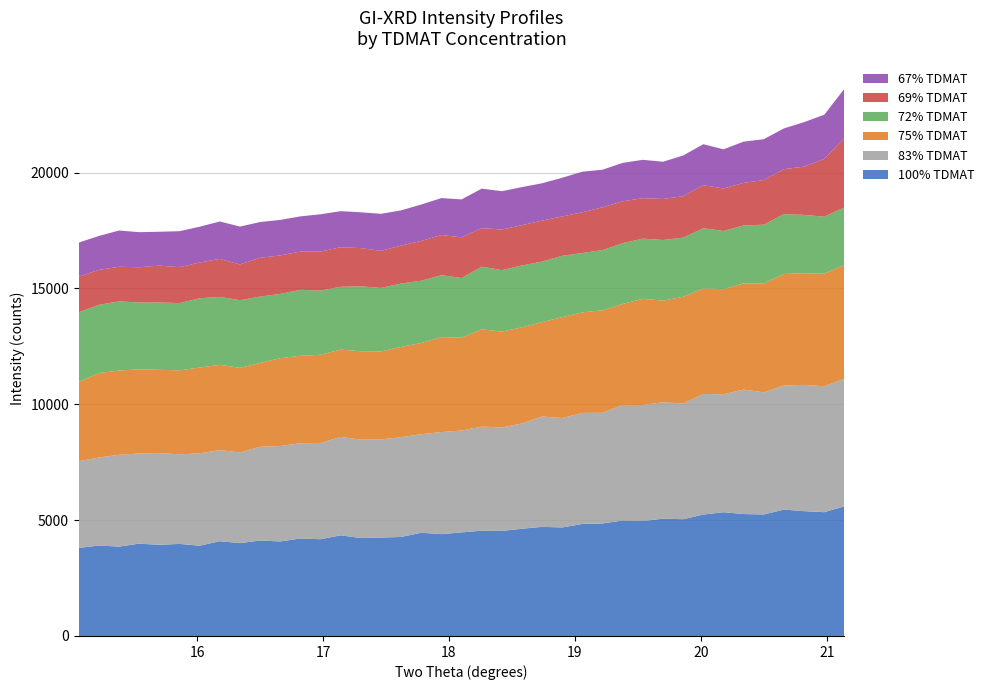

Reading left to right, extract all data points from this chart.

100% TDMAT: 3798	3906	3857	3985	3935	3973	3897	4091	4007	4121	4079	4206	4176	4345	4226	4246	4274	4454	4396	4469	4546	4533	4629	4709	4685	4837	4857	4983	4963	5061	5041	5240	5342	5262	5243	5456	5387	5342	5596
83% TDMAT: 3745	3796	3963	3893	3960	3865	3987	3930	3913	4045	4121	4113	4155	4247	4247	4237	4307	4254	4405	4398	4491	4469	4542	4763	4723	4791	4776	4988	5007	5027	4993	5207	5090	5373	5273	5356	5450	5436	5509
75% TDMAT: 3423	3647	3635	3630	3592	3627	3701	3683	3651	3618	3790	3775	3805	3769	3815	3799	3894	3939	4099	4009	4196	4137	4151	4075	4353	4339	4425	4360	4581	4386	4604	4558	4535	4581	4697	4813	4817	4859	4916
72% TDMAT: 3006	2943	2989	2883	2909	2902	2991	2932	2922	2863	2774	2847	2772	2711	2804	2740	2736	2687	2672	2572	2706	2651	2671	2612	2649	2564	2596	2624	2599	2616	2557	2594	2513	2504	2539	2583	2520	2461	2479
69% TDMAT: 1535	1509	1491	1523	1589	1551	1543	1638	1541	1677	1660	1650	1682	1707	1648	1601	1639	1718	1733	1757	1662	1752	1738	1770	1699	1756	1848	1805	1744	1772	1785	1857	1834	1835	1926	1938	2084	2489	2994
67% TDMAT: 1472	1464	1565	1514	1462	1552	1544	1616	1635	1542	1534	1519	1611	1556	1546	1597	1519	1571	1595	1637	1707	1655	1643	1610	1670	1753	1623	1660	1657	1606	1758	1769	1690	1781	1762	1761	1919	1909	2121